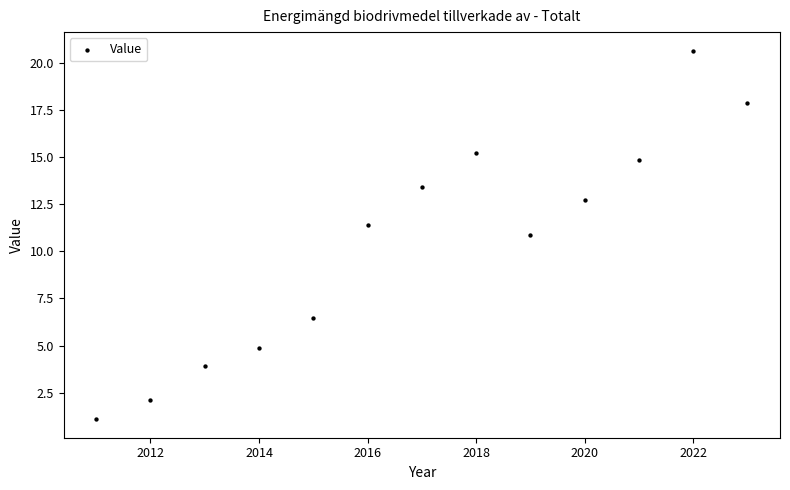

What is the range of Y values (max minus min)?

19.5